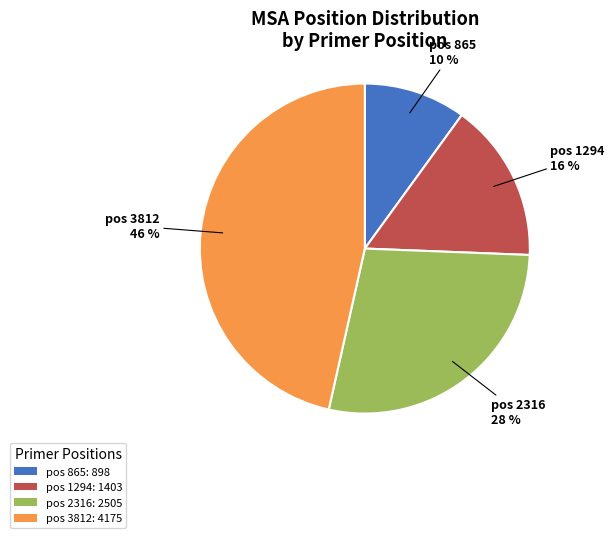

How many slices are in this pie chart?

4